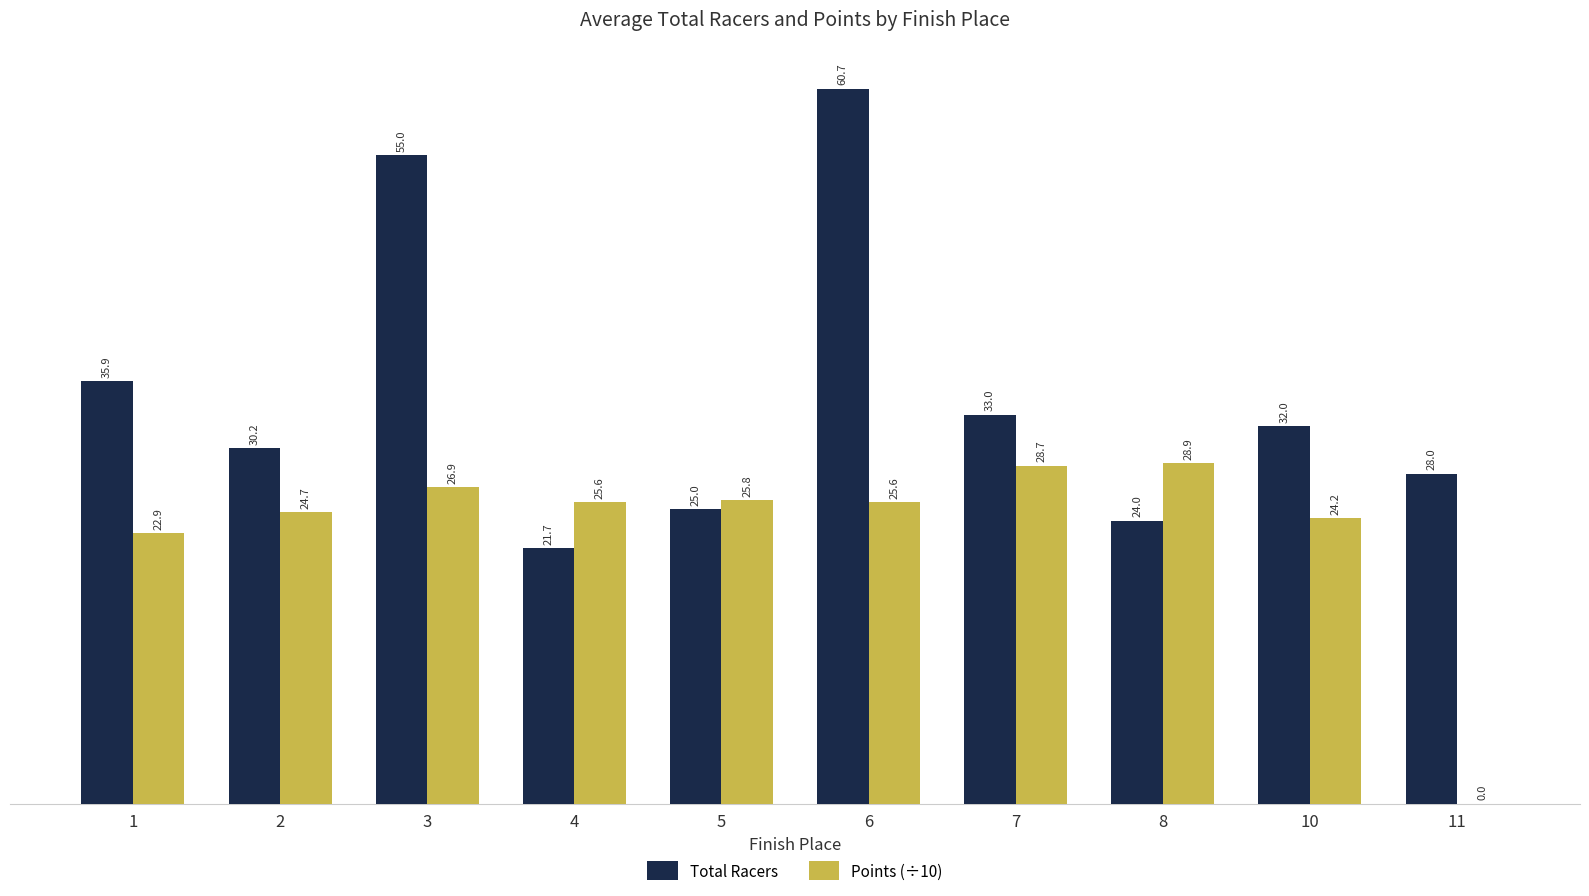

Reading left to right, transcribe all the data shown in this chart.

Total Racers: 1=35.9	2=30.2	3=55.0	4=21.7	5=25.0	6=60.7	7=33.0	8=24.0	10=32.0	11=28.0
Points (÷10): 1=22.9	2=24.7	3=26.9	4=25.6	5=25.8	6=25.6	7=28.7	8=28.9	10=24.2	11=0.0